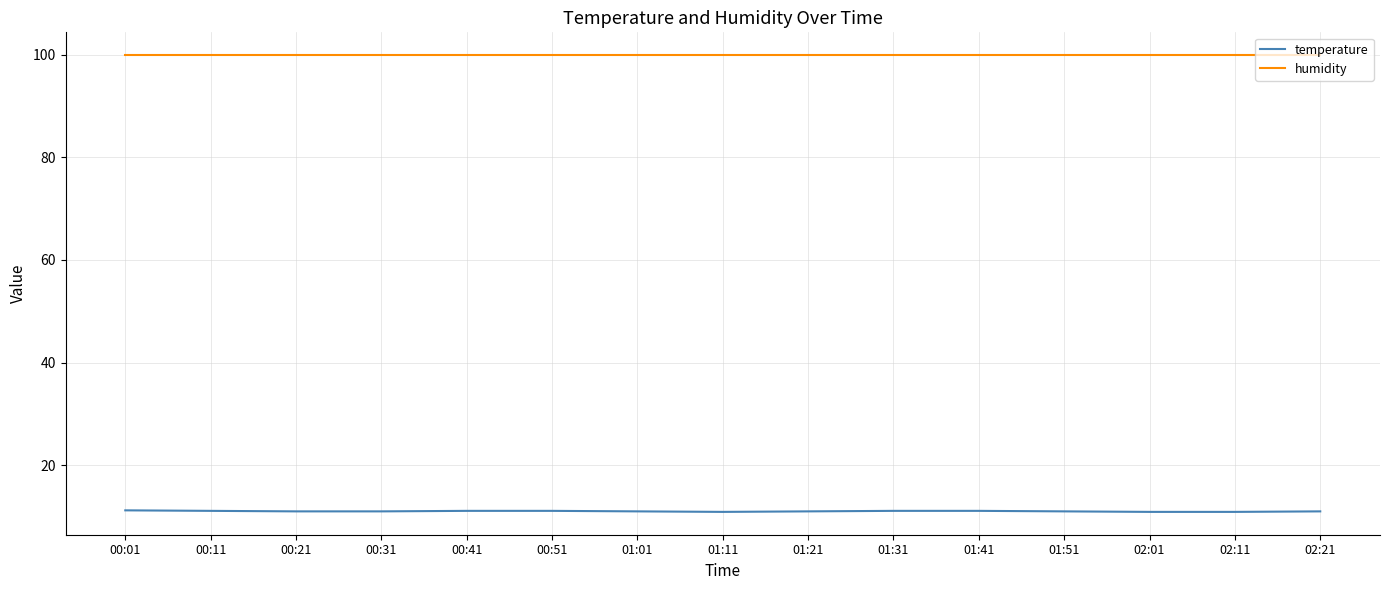

Is the value of humidity at 01:01 greater than the value of temperature at 02:01?

Yes